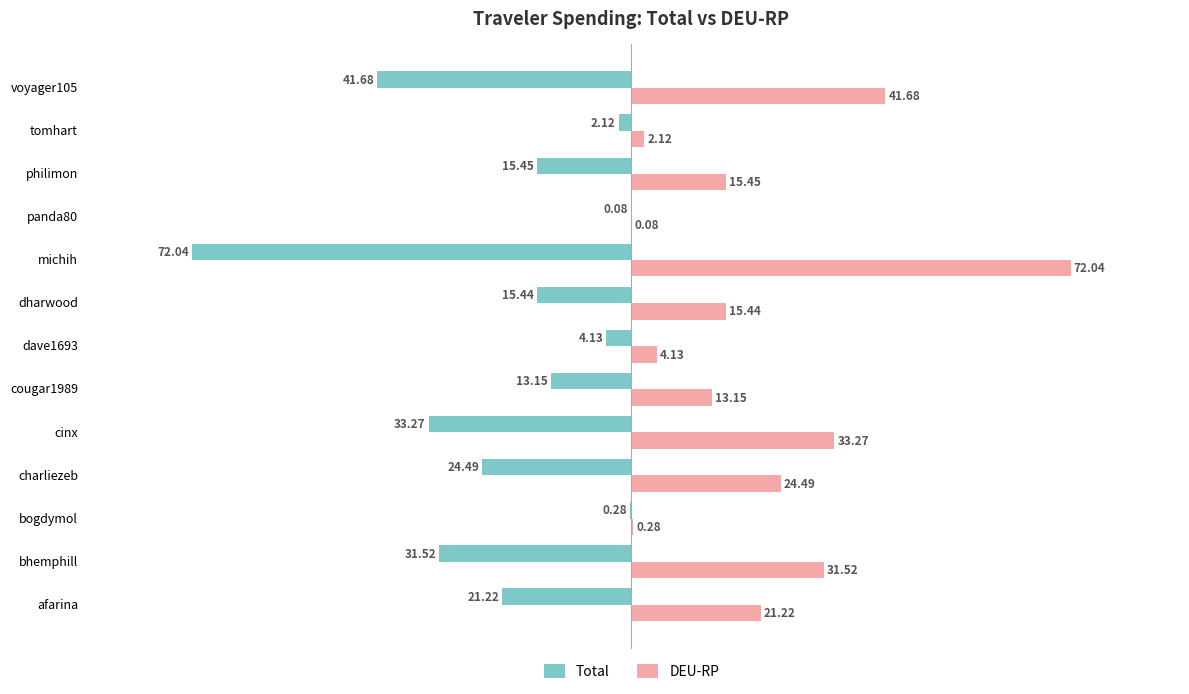

How many values in the Total series exceed -15?

5